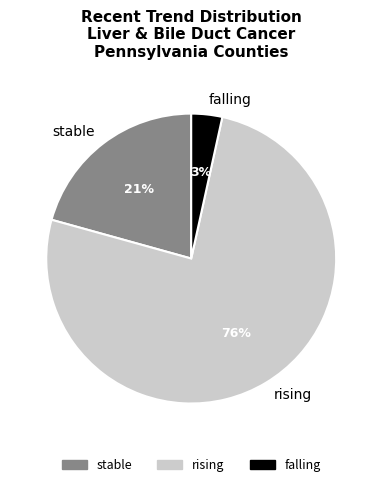

To the nearest percent, what is the combined percentage of falling and rising?

79%